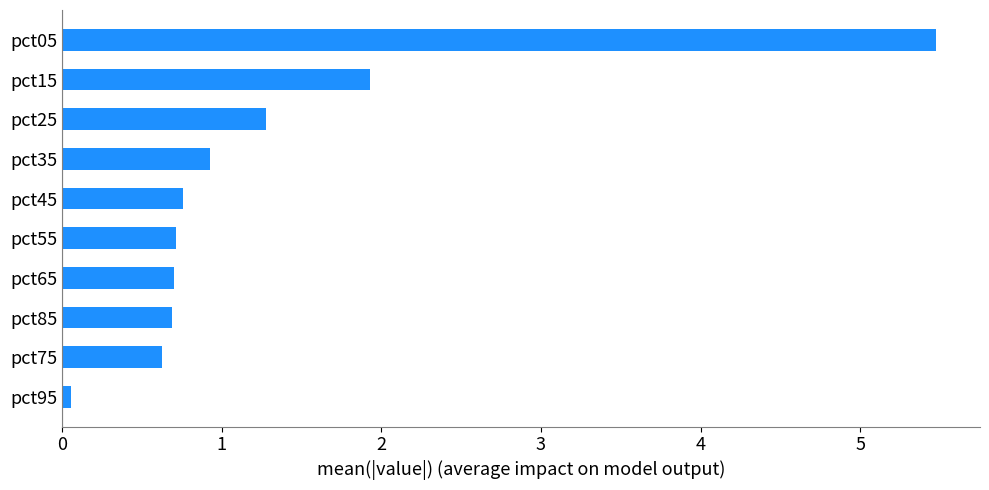

At which label is the value closest to 2?

pct15